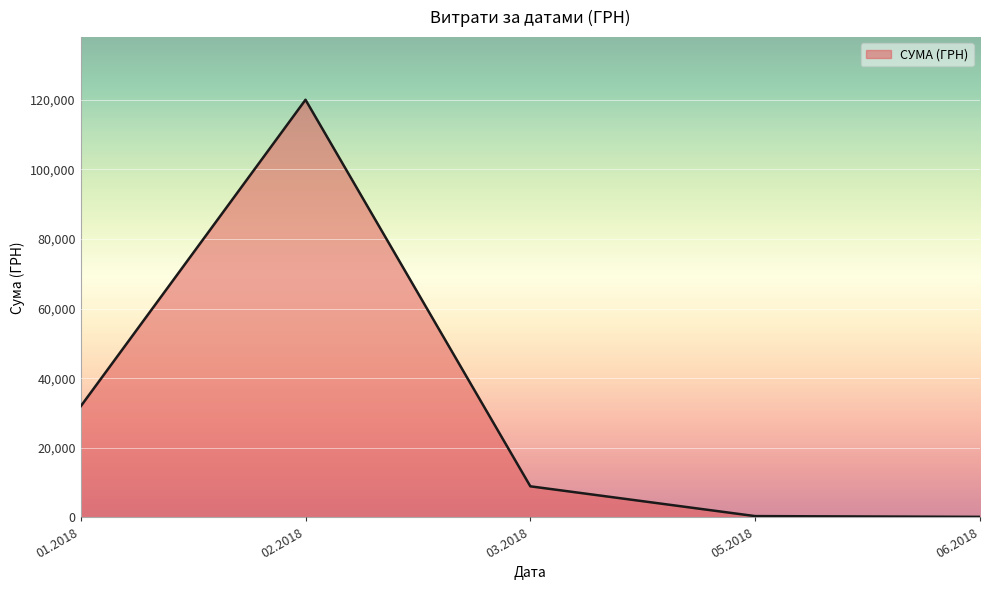

What is the change in value from 02.2018 to 03.2018?

-111013.0